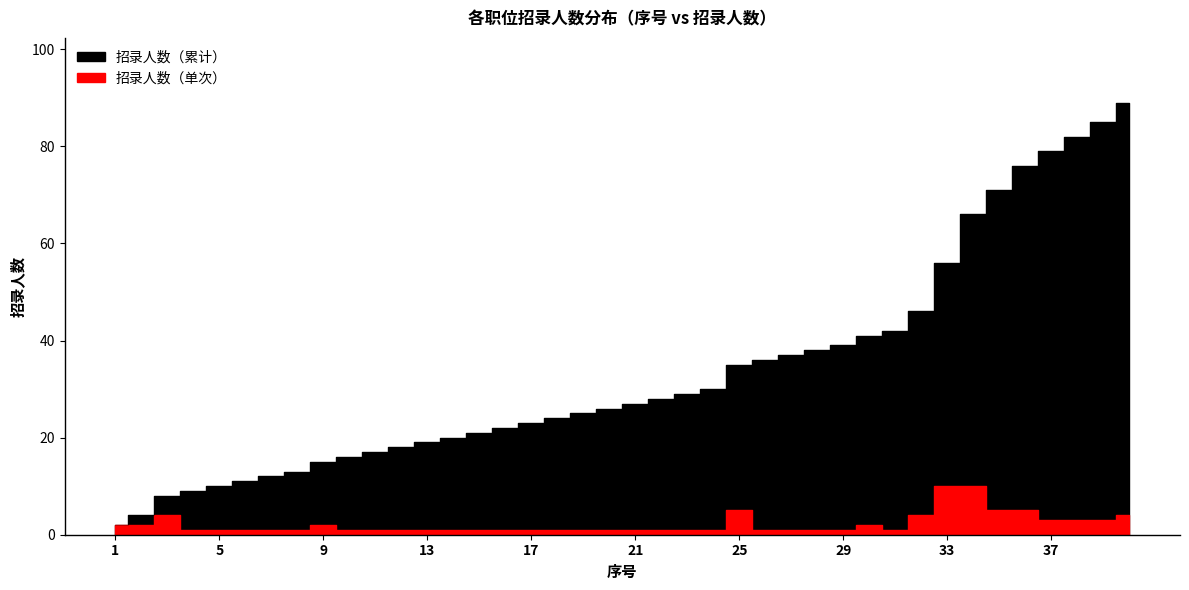

Which label corresponds to the smallest value in the chart?

4